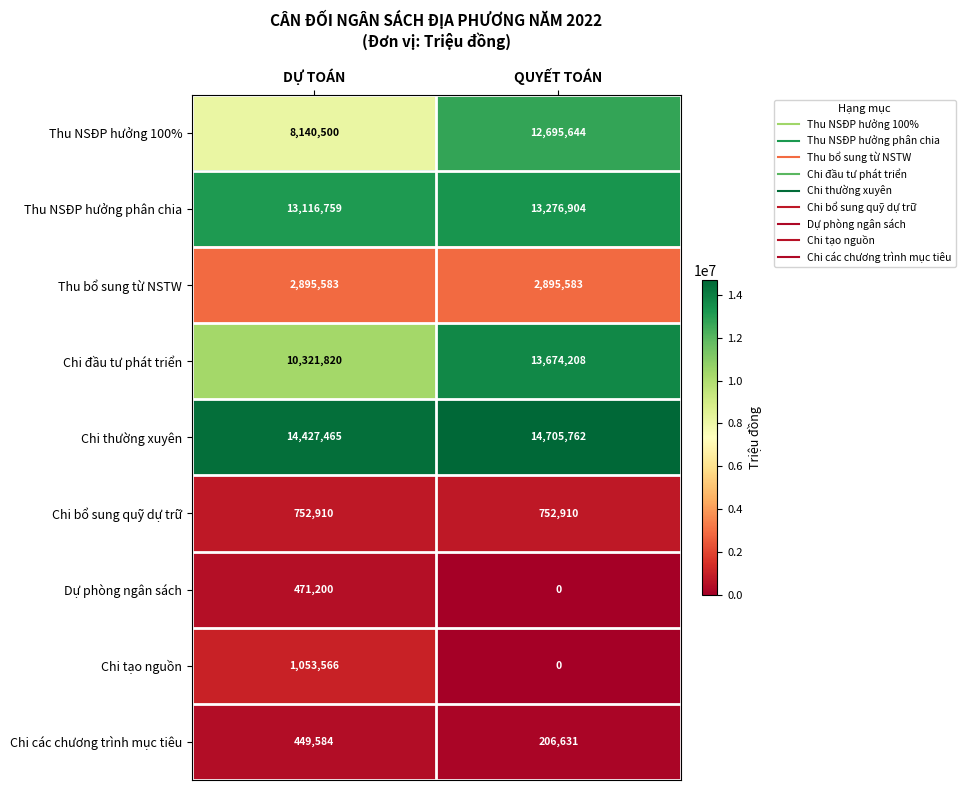

Which series has the largest range (max minus min)?

Thu NSĐP hưởng 100%